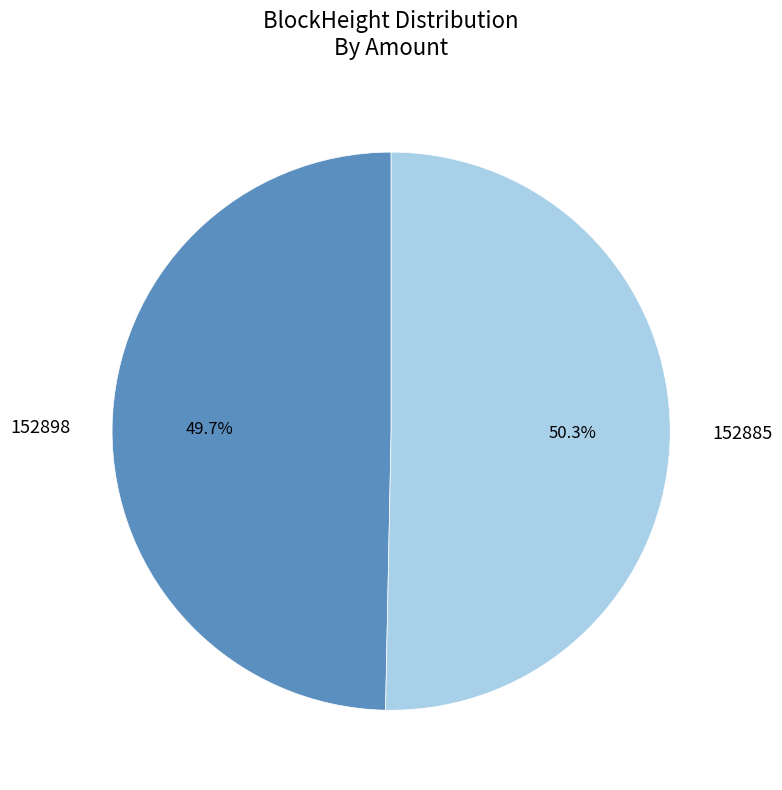

Does 152885 account for over 50% of the chart?

Yes